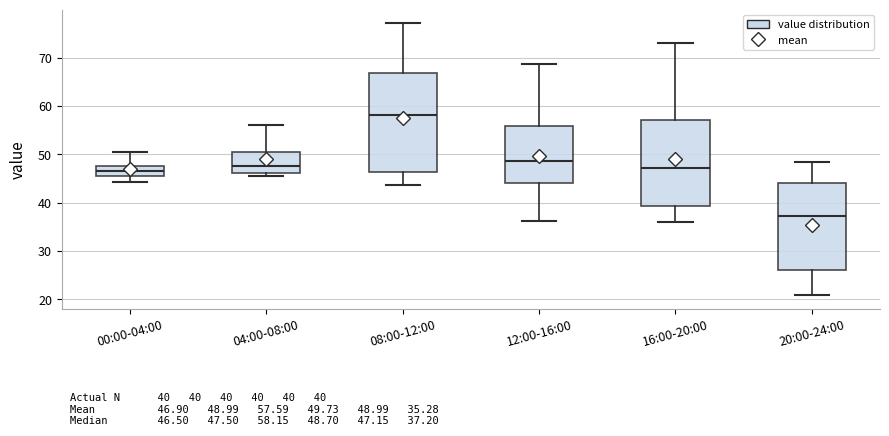

Which box has the lowest median line?

20:00-24:00